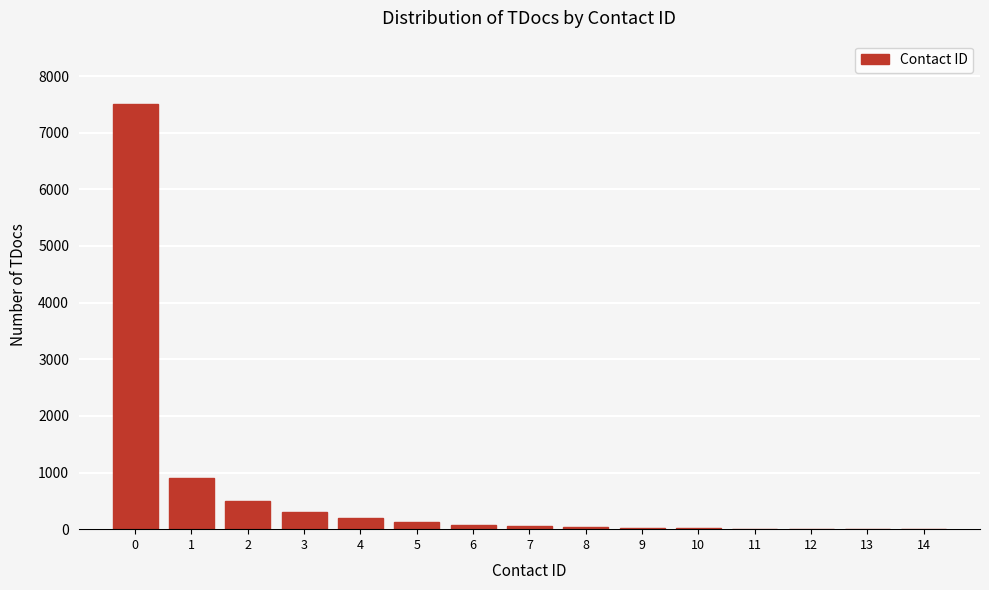

What is the maximum value shown in the chart?

7500